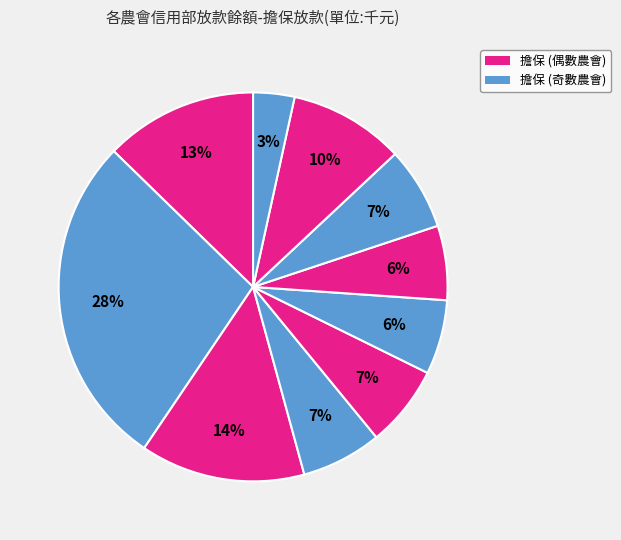

Rank the categories by value from lowest to highest.

潭子區農會_擔保, 梧棲區農會_擔保, 沙鹿區農會_擔保, 東勢區農會_擔保, 大甲區農會_擔保, 后里區農會_擔保, 大雅區農會_擔保, 臺中地區農會_擔保, 太平區農會_擔保, 大里區農會_擔保